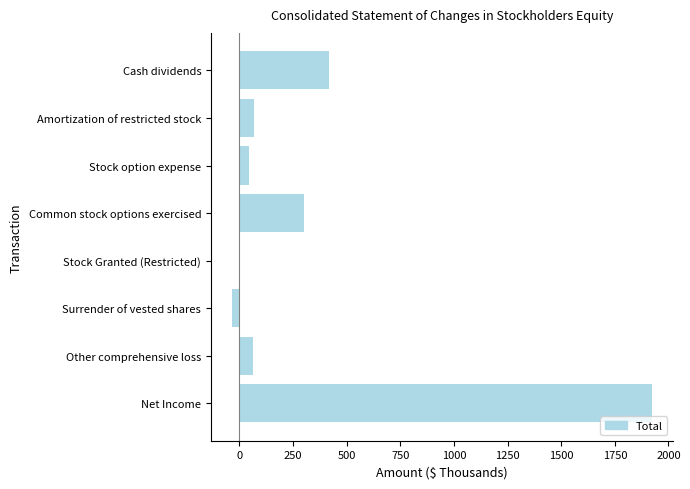

What is the greatest value displayed?

1923